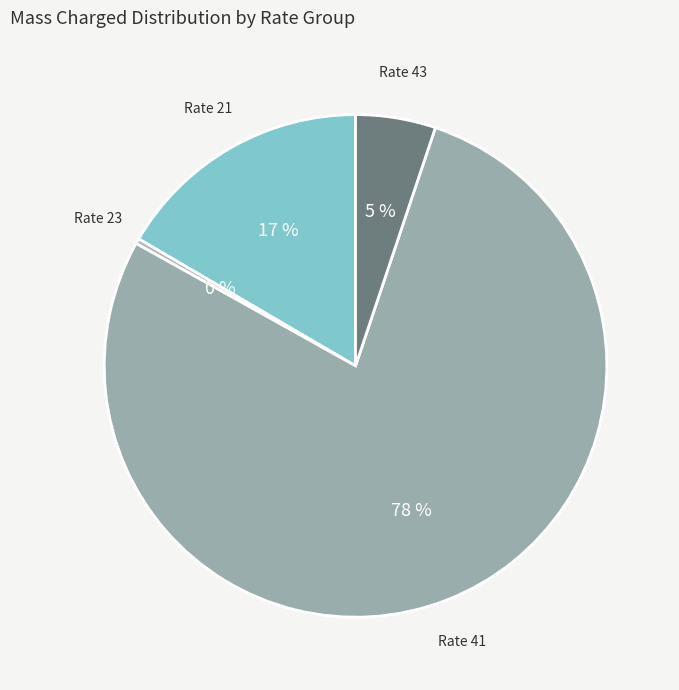

Is there a majority slice in this chart?

Yes